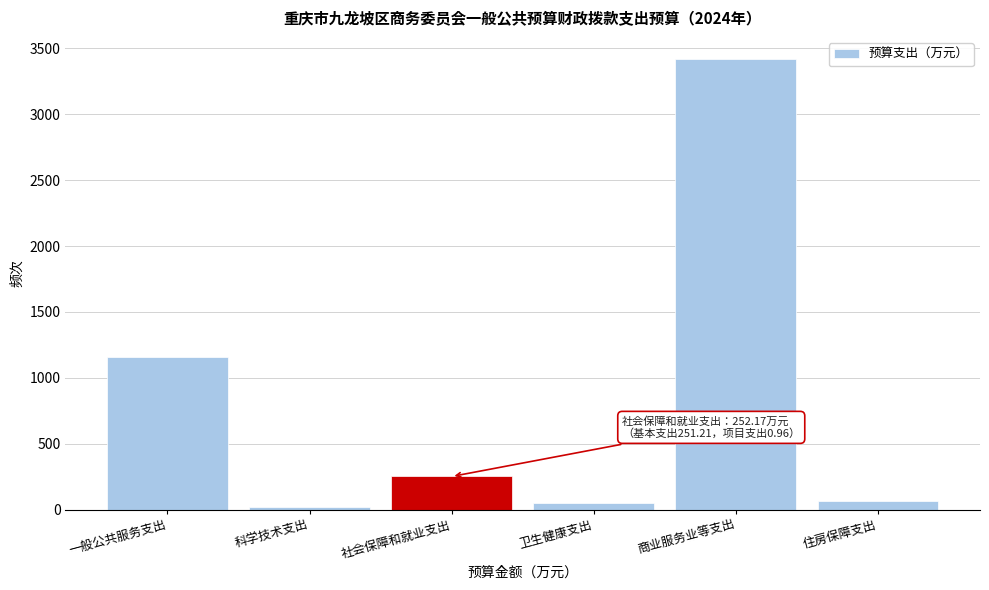

Reading left to right, list all the values displayed in this chart.

一般公共服务支出=1161.2	科学技术支出=22.4	社会保障和就业支出=252.2	卫生健康支出=47.9	商业服务业等支出=3415.1	住房保障支出=63.5